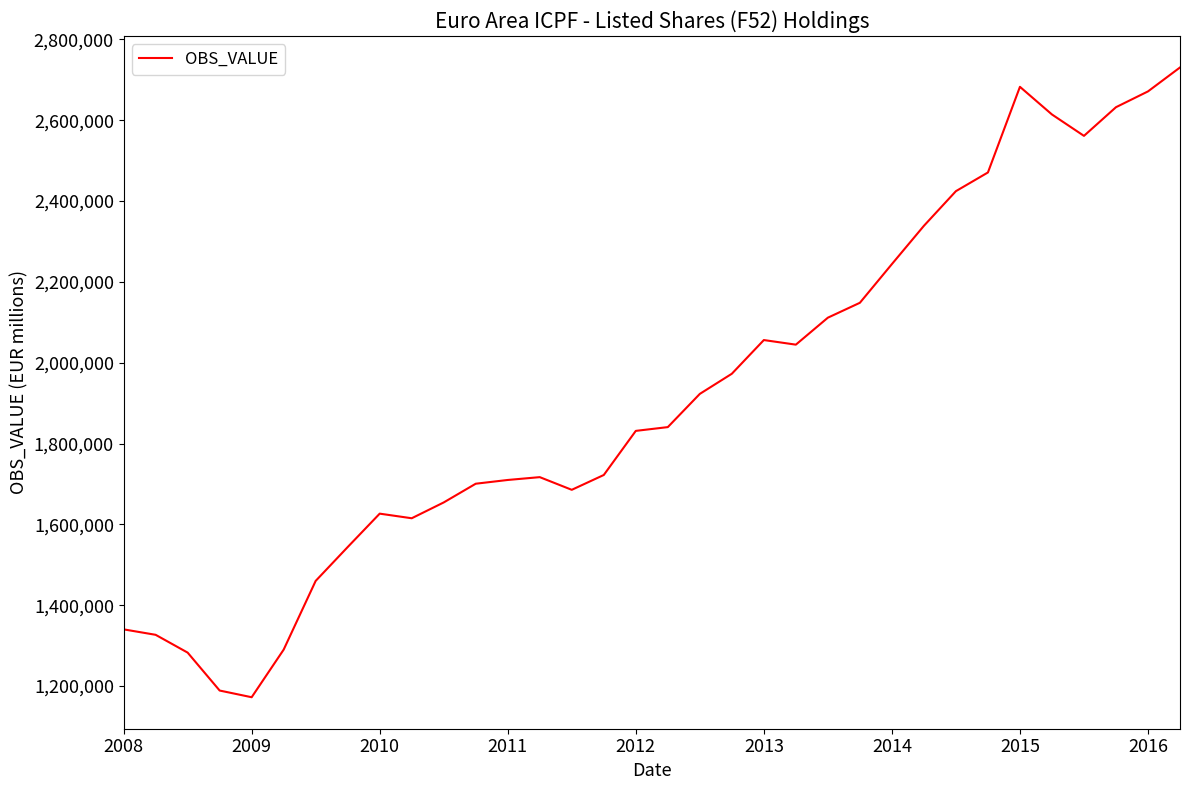

What is the minimum value shown in the chart?

1172454.8